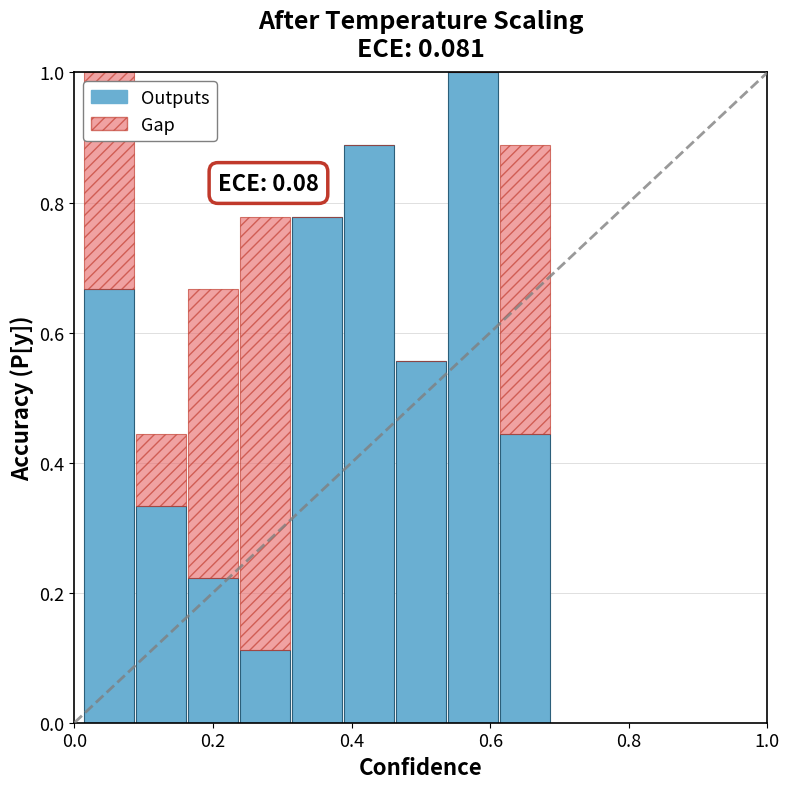

What is the maximum value for Outputs?

1.0